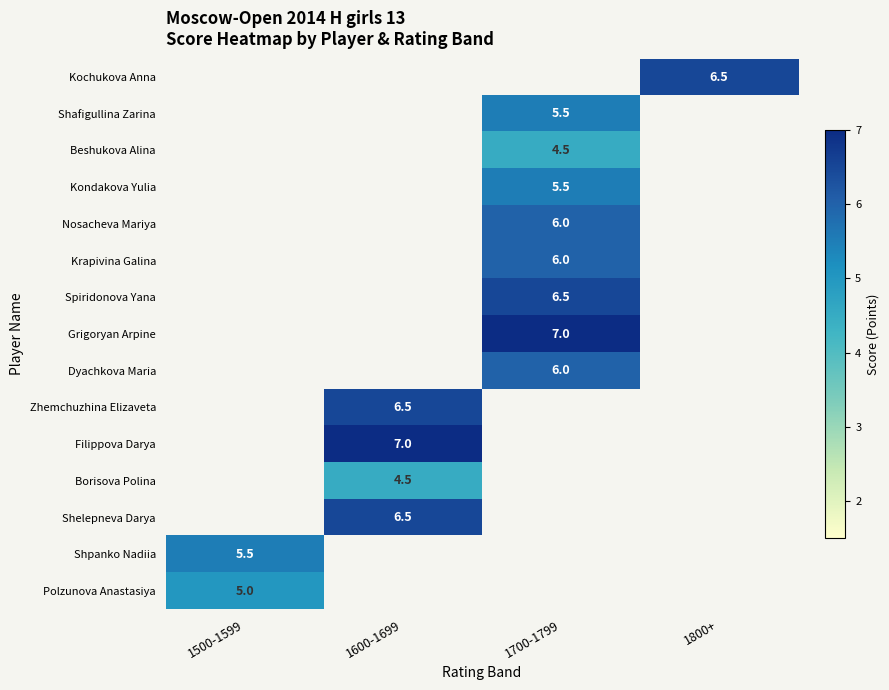

How many categories are shown in the chart?

4